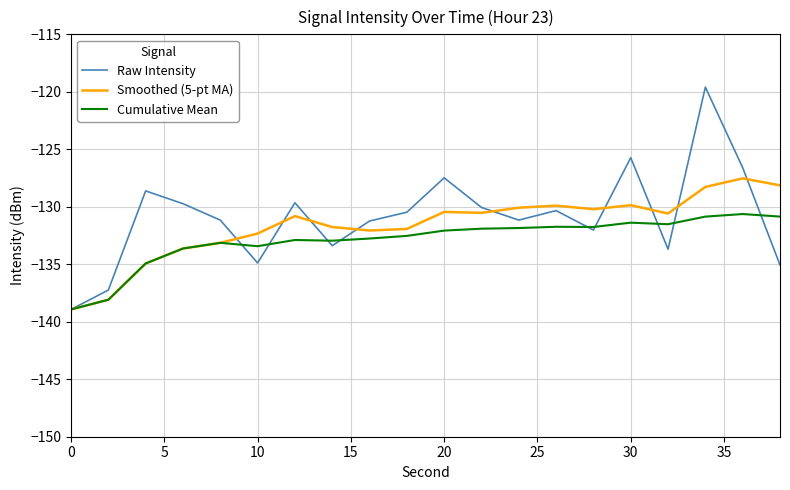

What is the maximum value shown in the chart?

-119.6